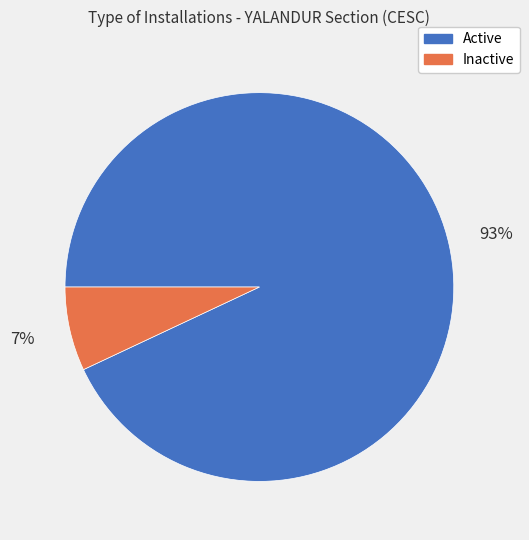

The Active slice represents 93% of the pie. True or false?

True